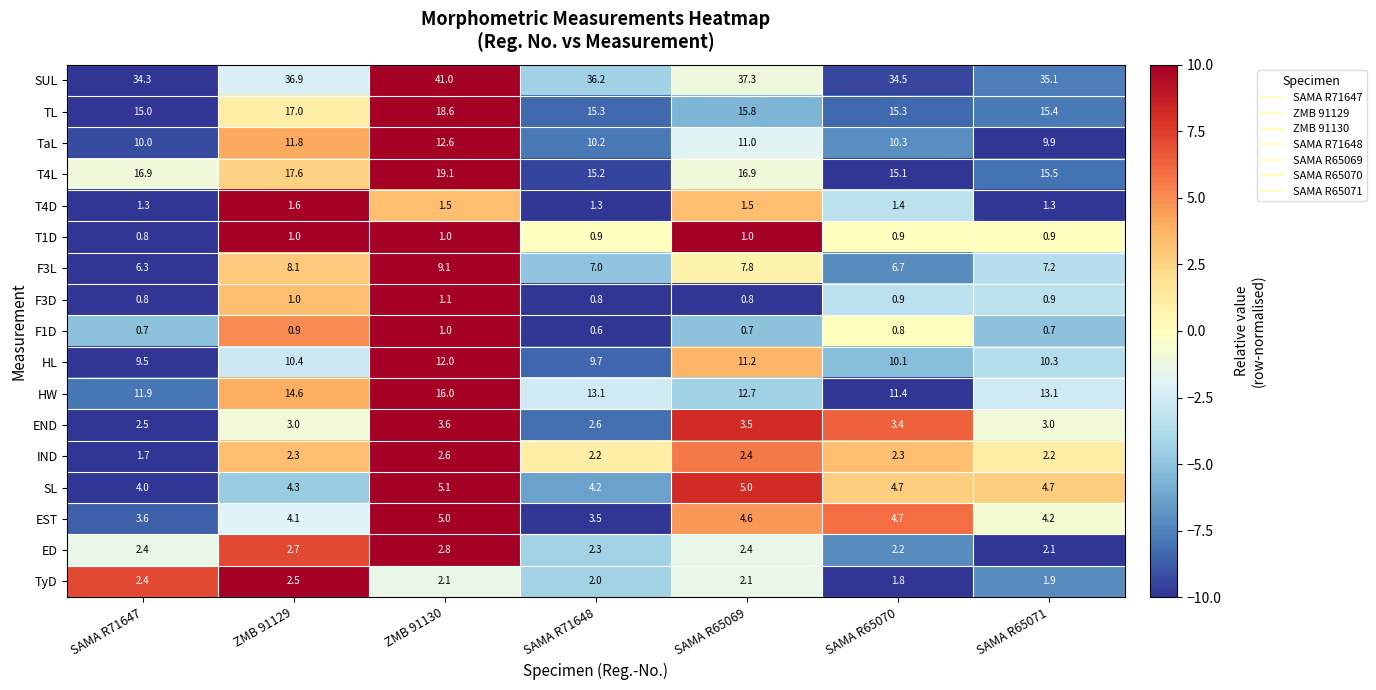

What is the sum of the HW values at SAMA R65070 and SAMA R71647?

23.3